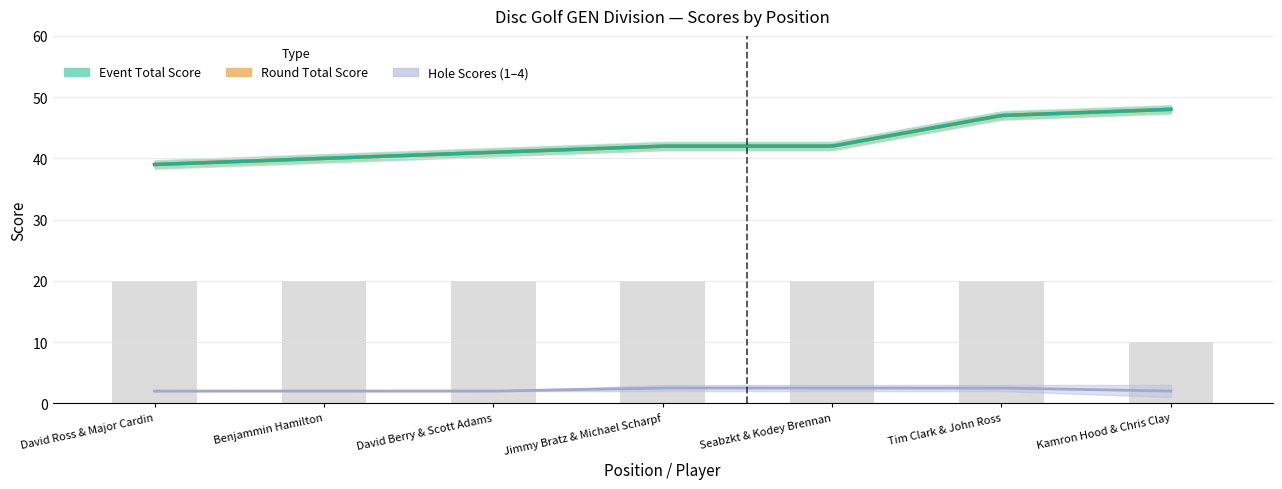

At which category is the sum across all series the highest?

7